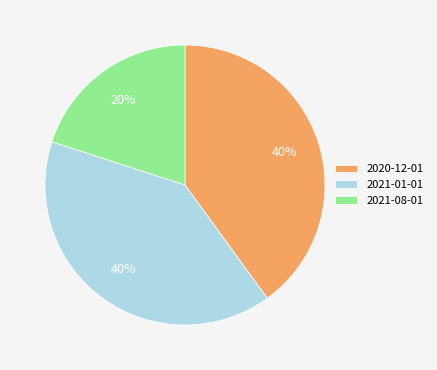

To the nearest percent, what is the average slice percentage?

33%